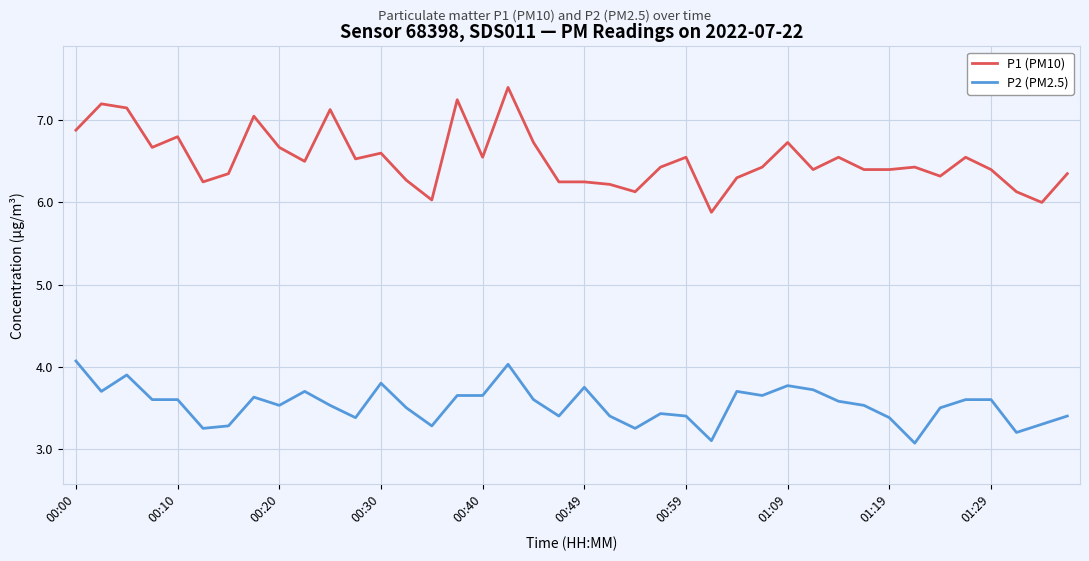

Which series has the largest total across all categories?

P1 (PM10)